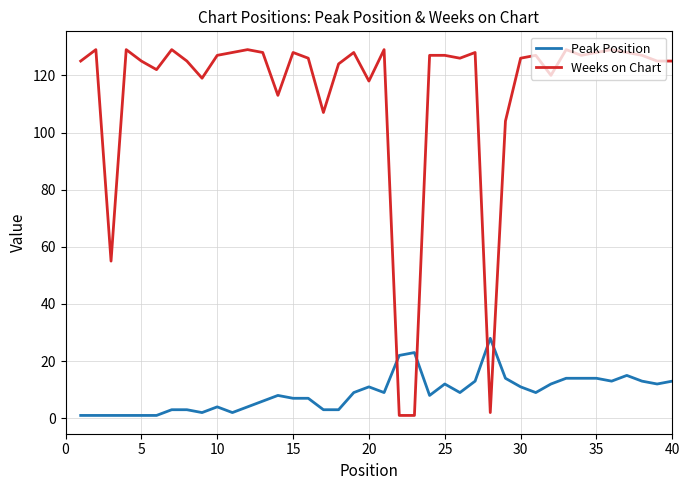

What is the difference between the maximum and minimum values in the Peak Position series?

27